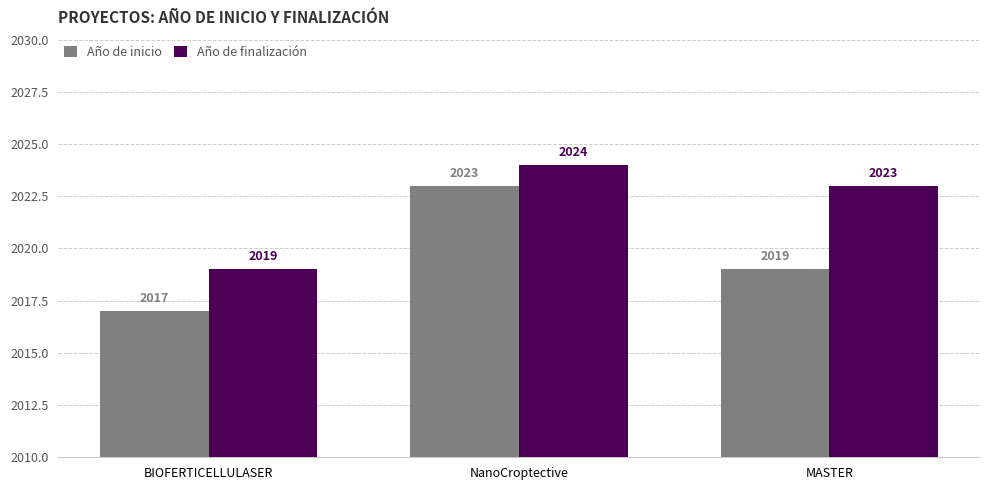

Reading left to right, what are all the values shown in this chart?

Año de inicio: BIOFERTICELLULASER=2017	NanoCroptective=2023	MASTER=2019
Año de finalización: BIOFERTICELLULASER=2019	NanoCroptective=2024	MASTER=2023